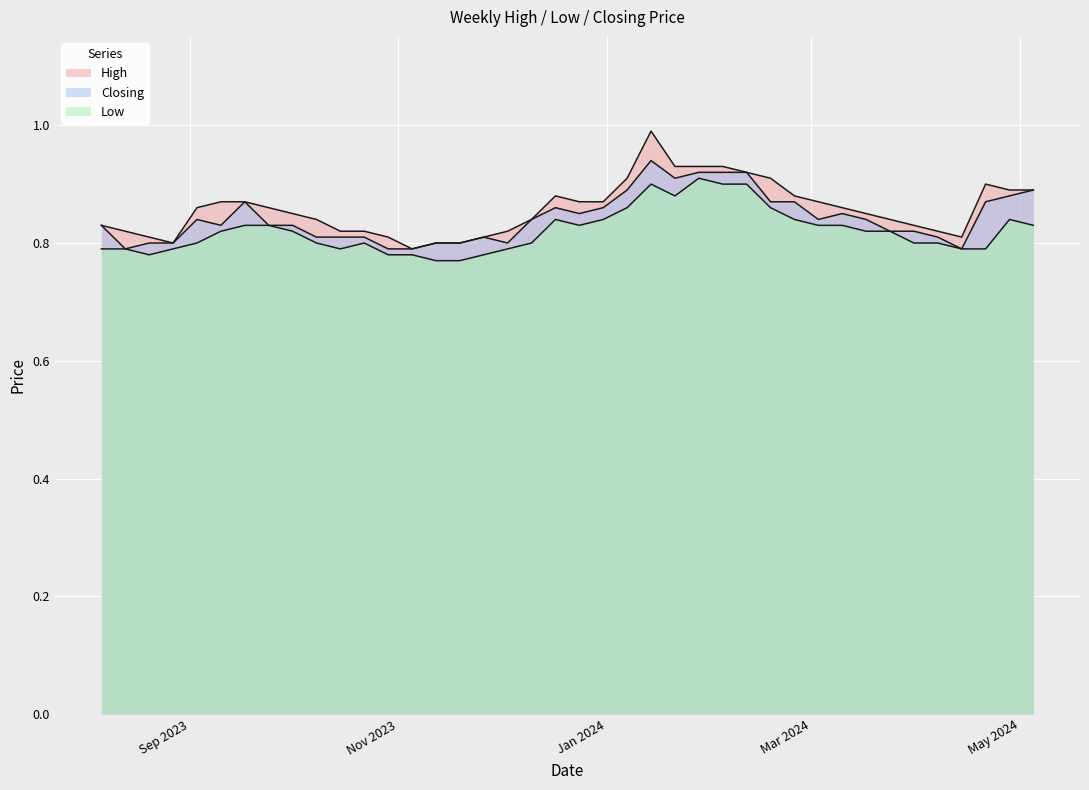

What is the sum of the Closing values at 14/04/2024 and 31/12/2023?

1.6